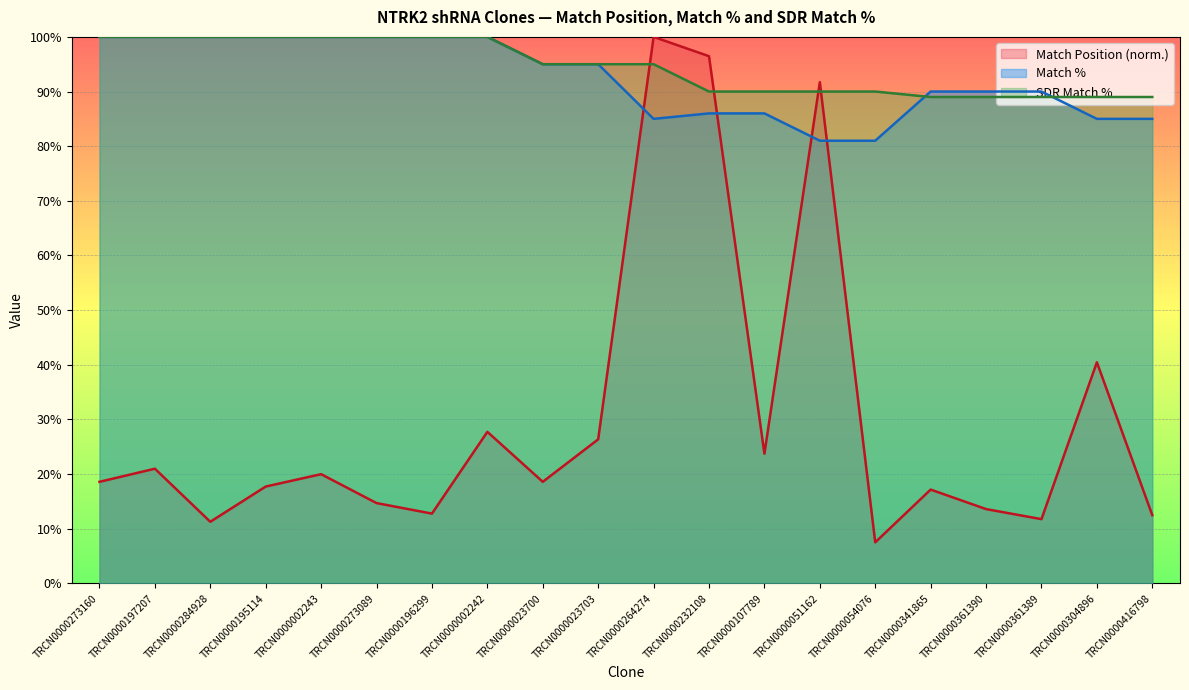

What is the difference between the second highest and minimum values in the Match Position series?

89.0